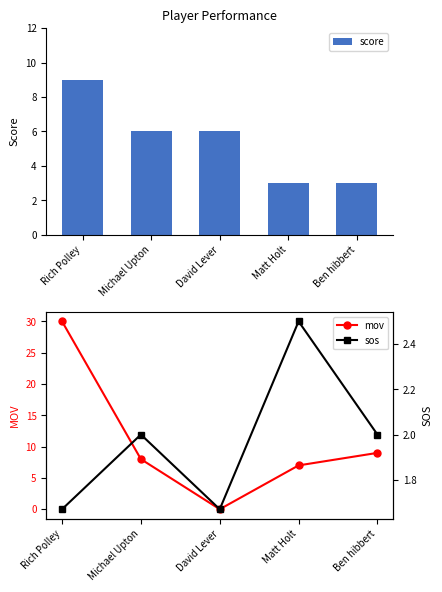

What is the average value of the mov series?

11